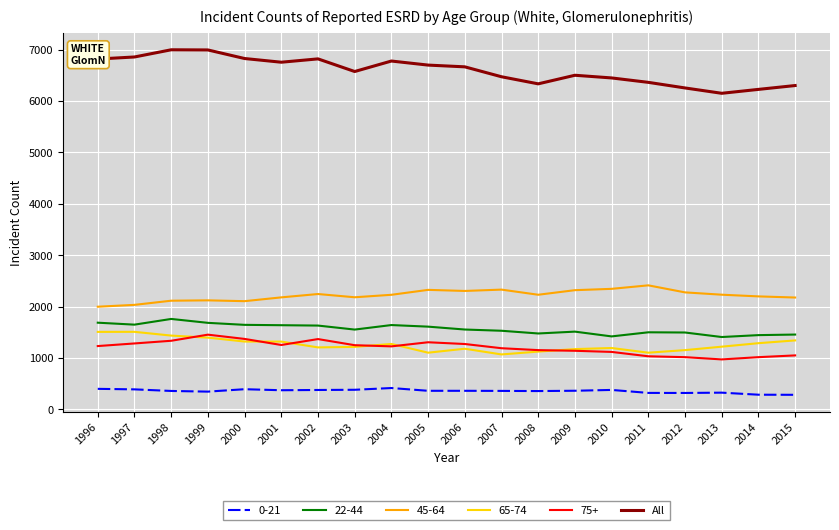

The 75+ series shows 1453 at 1999. True or false?

True